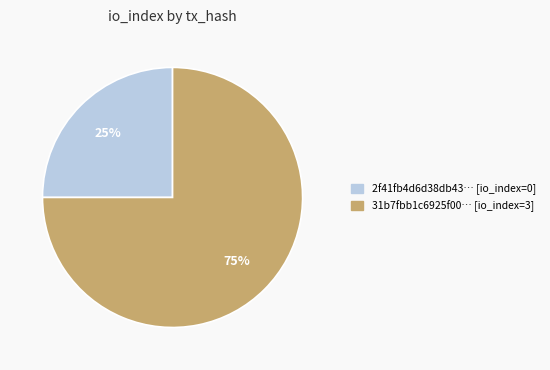

Count the number of slices in the pie.

2